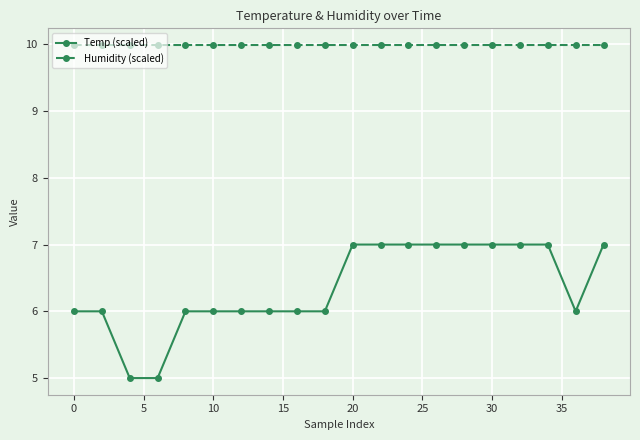

Count the Temp (scaled) values in the range 6 to 7.

18